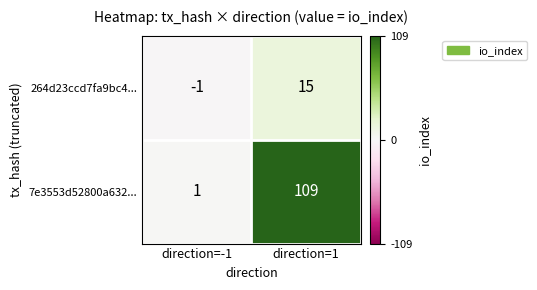

What is the difference between the 7e3553d52800a632... values at direction=1 and direction=-1?

108